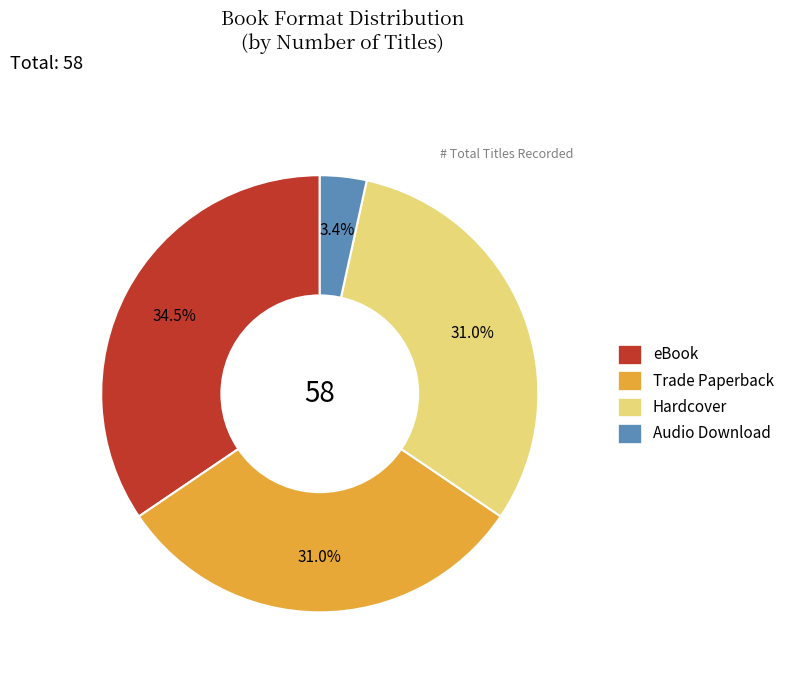

Is there any slice that represents more than half of the pie?

No